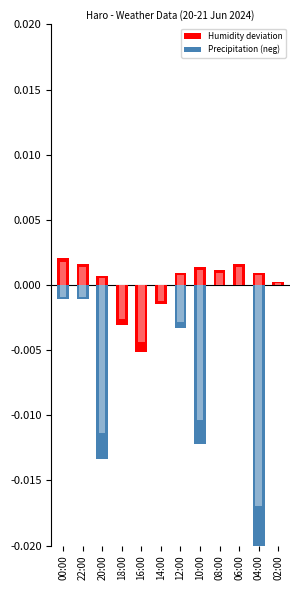

What is the label of the 11th bar from the right?

22:00